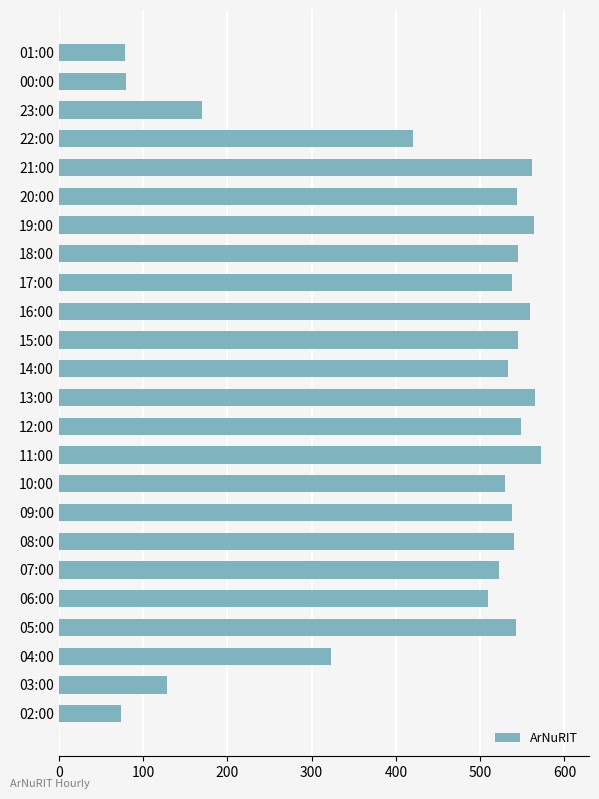

Between 08:00 and 00:00, which is larger?

08:00